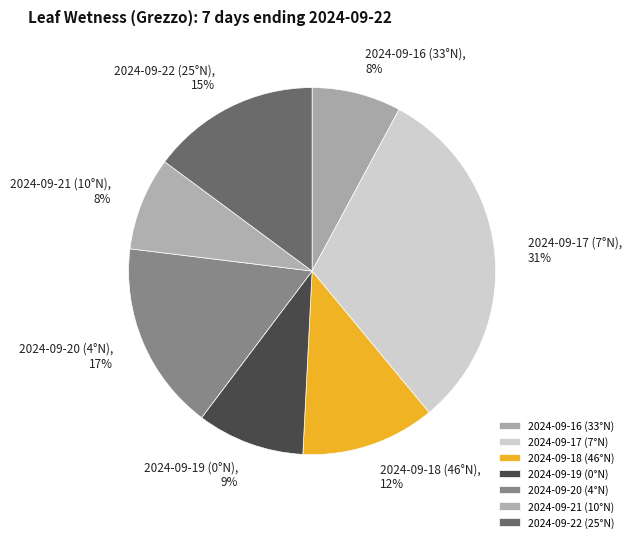

Count the number of slices in the pie.

7